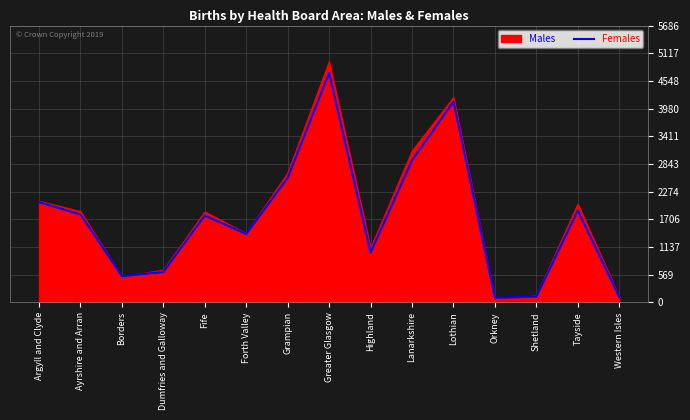

List the series in order of their peak value, highest first.

Males, Females